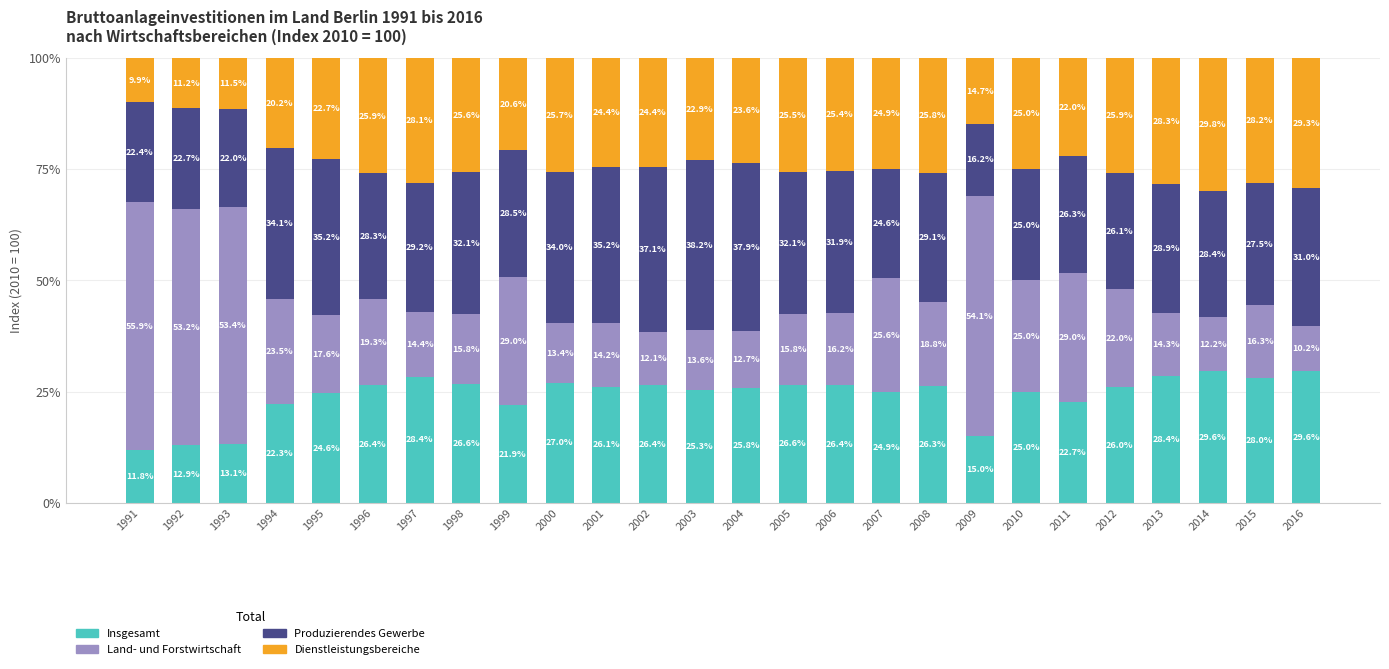

At which label does Insgesamt reach its peak?

2014